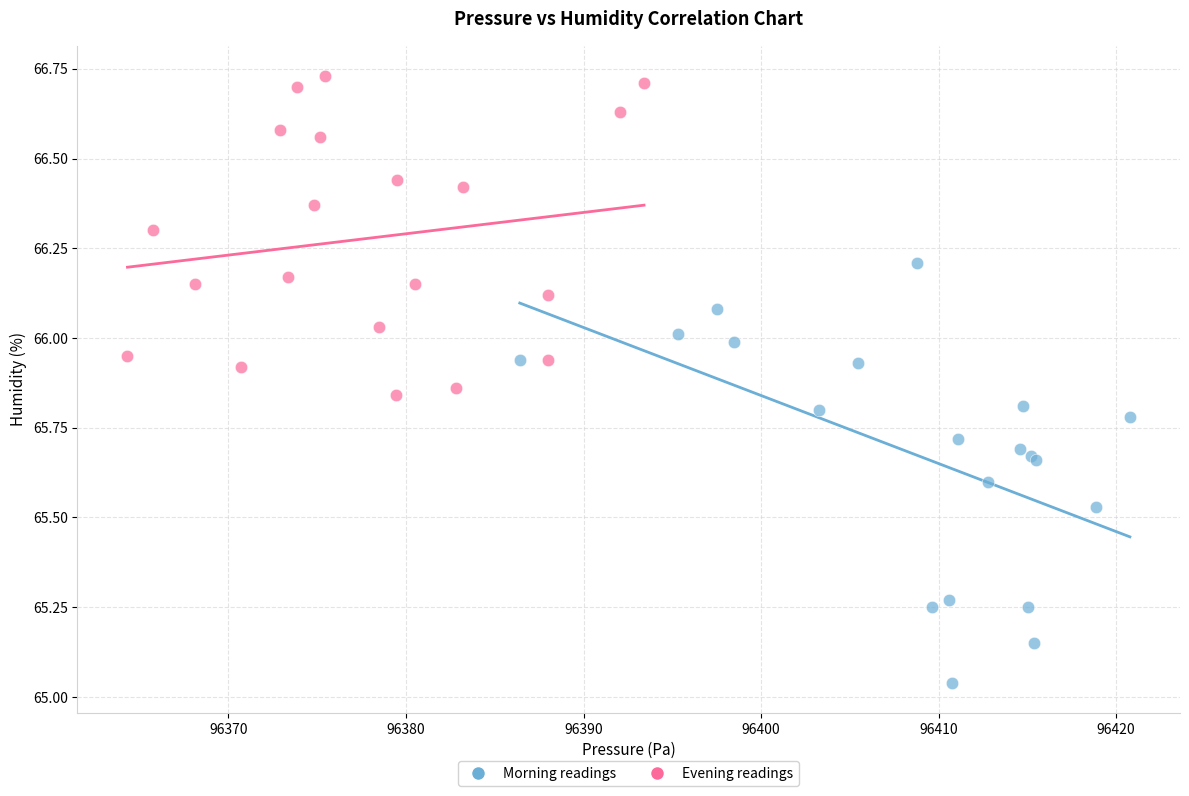

Which series has the largest Y range (max minus min)?

Morning readings